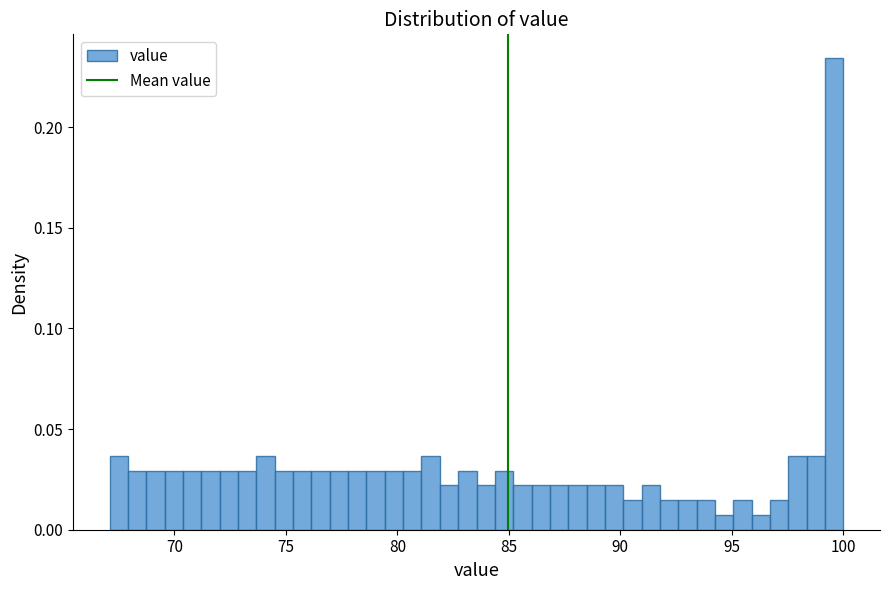

Around what value on the x-axis is the tallest bar? Give the approximate position of its centre, as read against the axis.

99.5